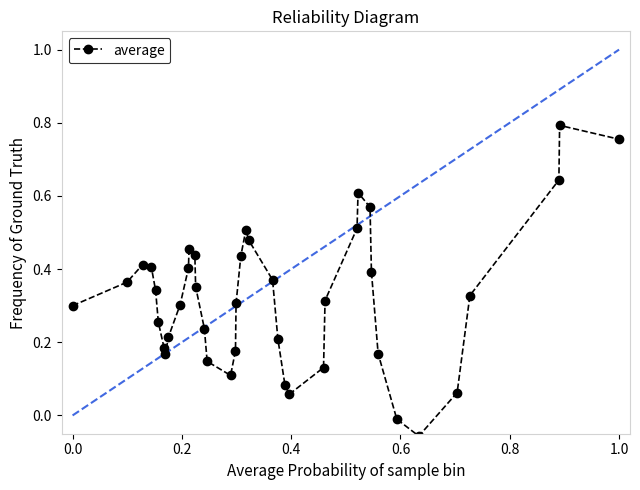

What is the sum of all values?

12.9